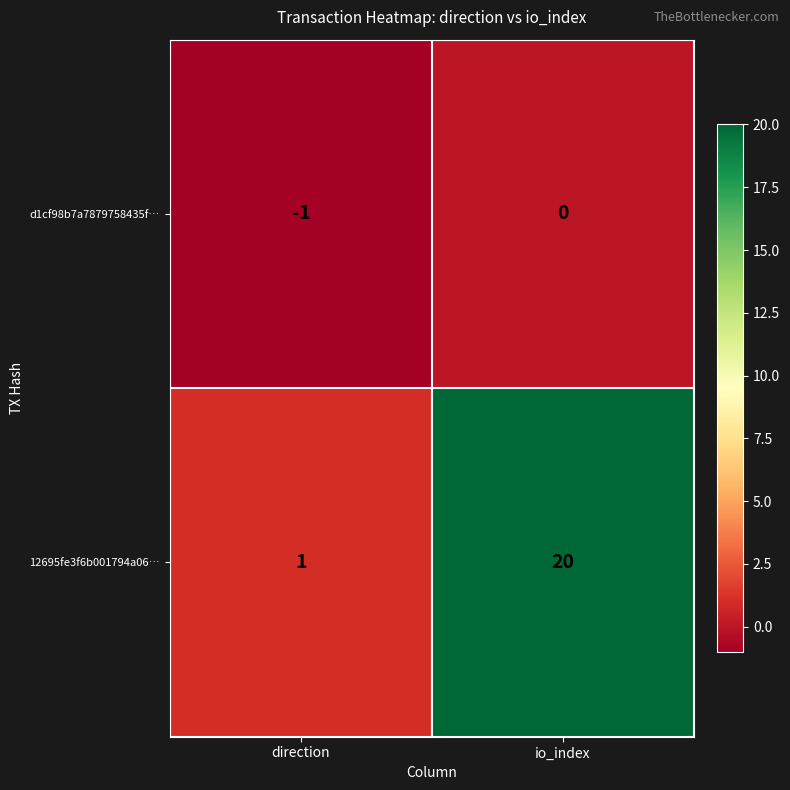

Is the value of d1cf98b7a7879758435f… at direction greater than the value of 12695fe3f6b001794a06… at io_index?

No